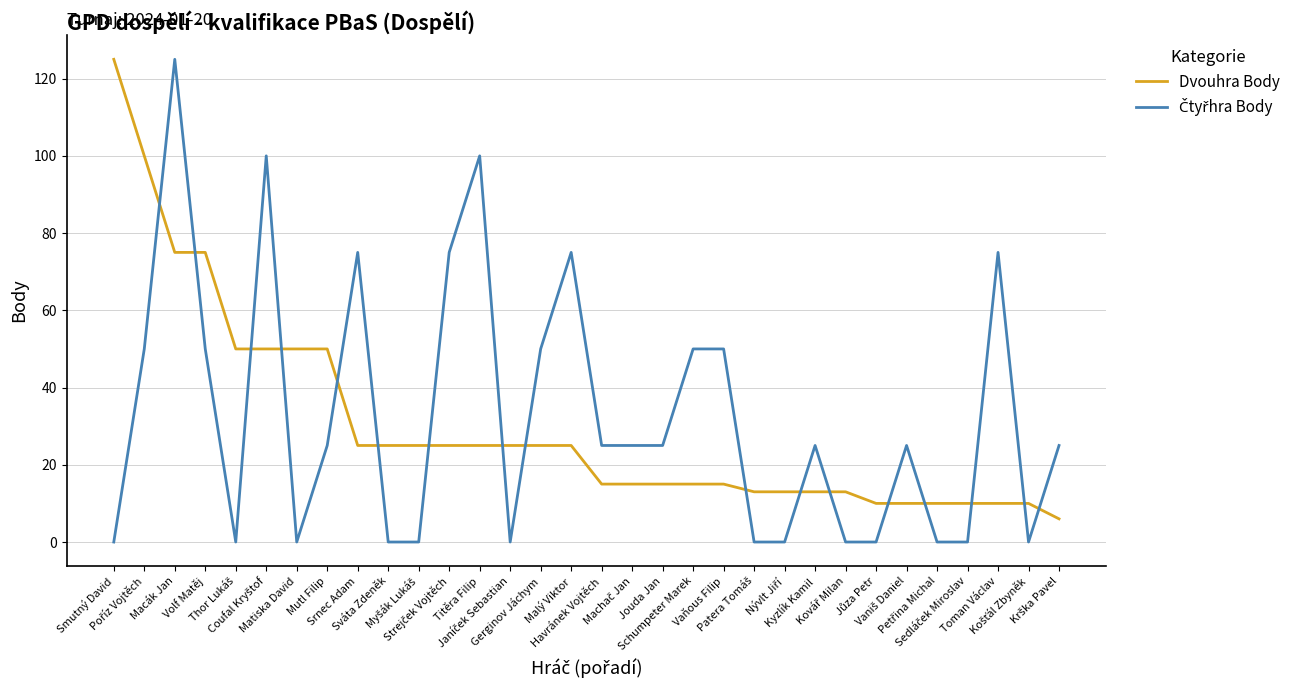

What is the greatest value displayed?

125